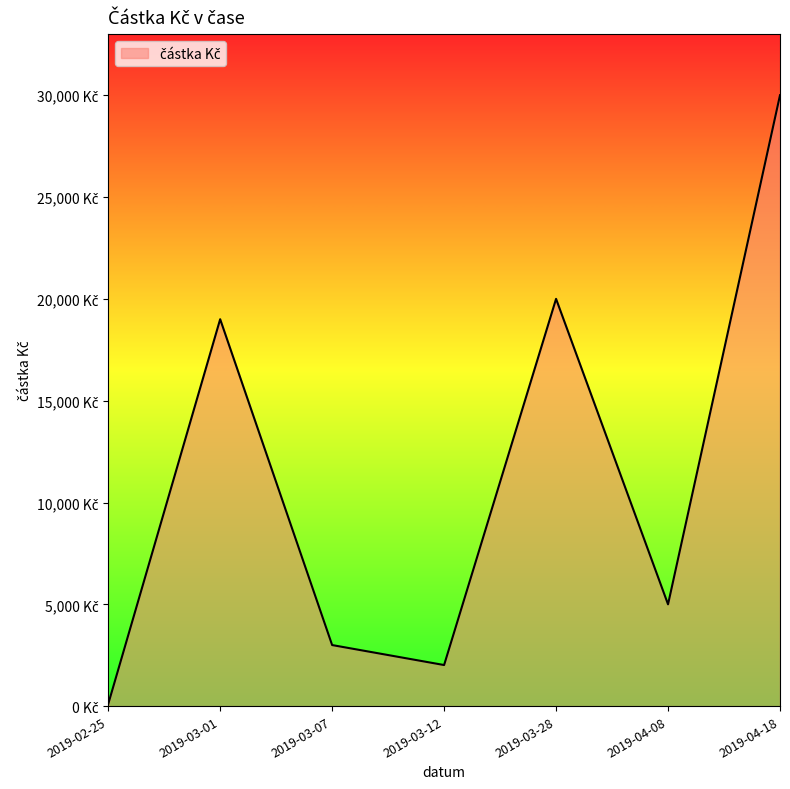

At which label is the value closest to 15050?

2019-03-01